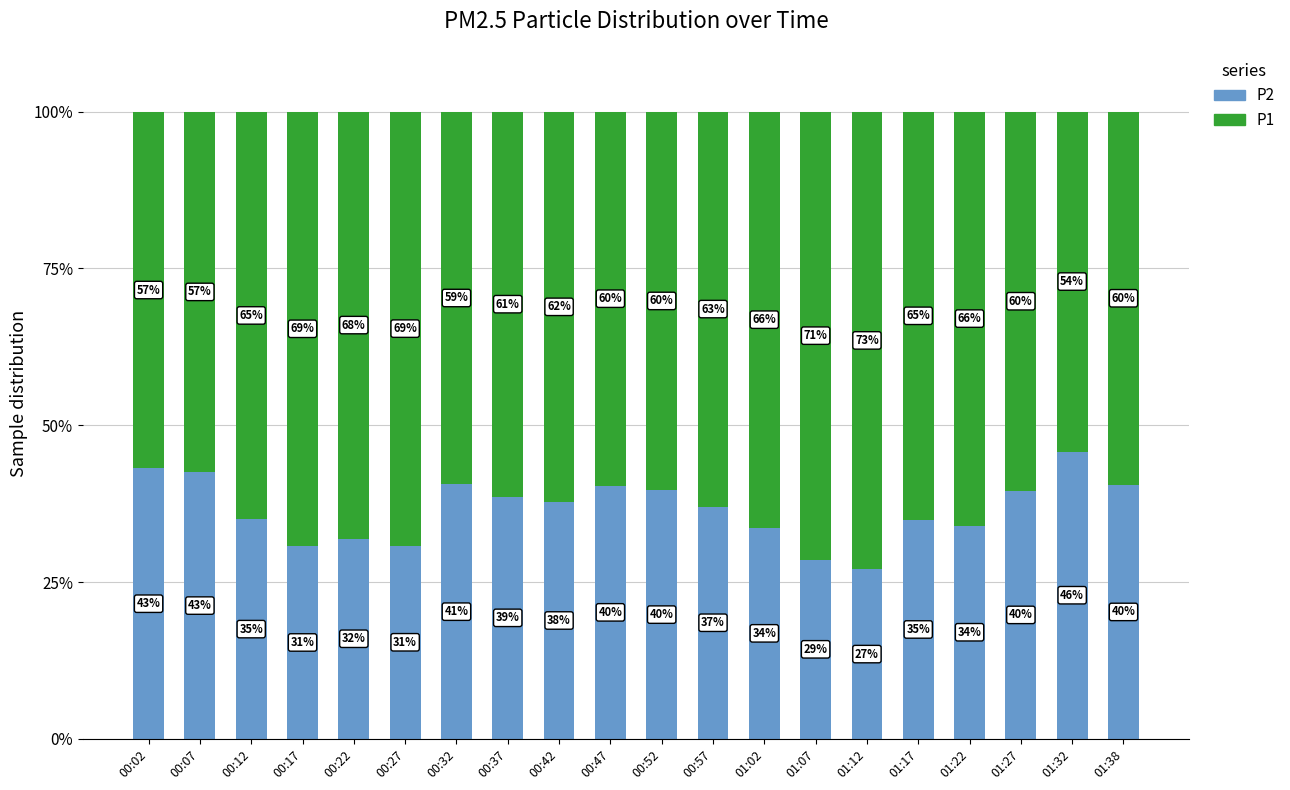

What value does the P2 series have at 00:07?

42.5